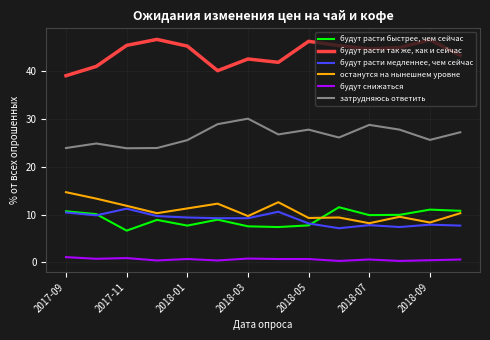

True or false: будут расти медленнее, чем сейчас and затрудняюсь ответить intersect in this chart.

False